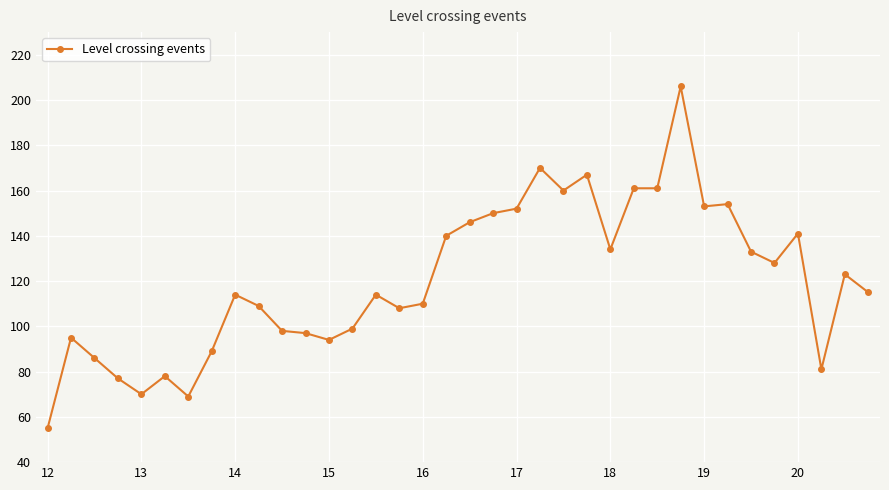

What is the smallest value displayed?

55